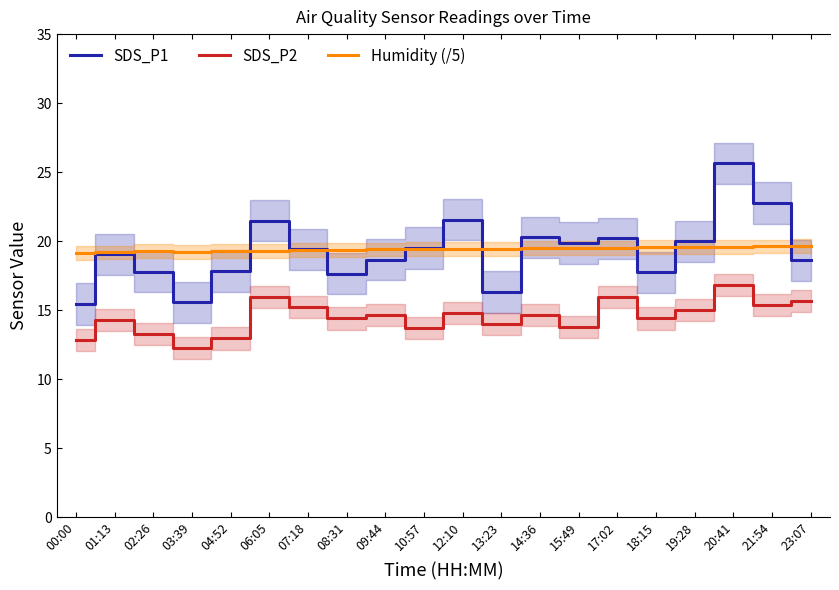

True or false: SDS_P1 has a value of 20.0 at 19:28.

True